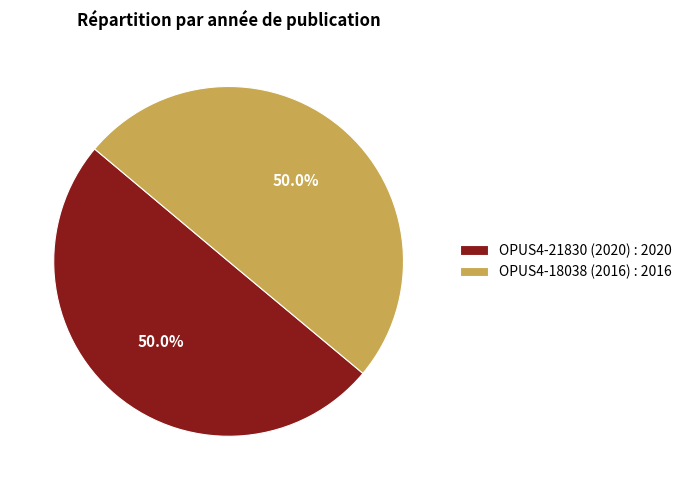

Count the number of slices in the pie.

2